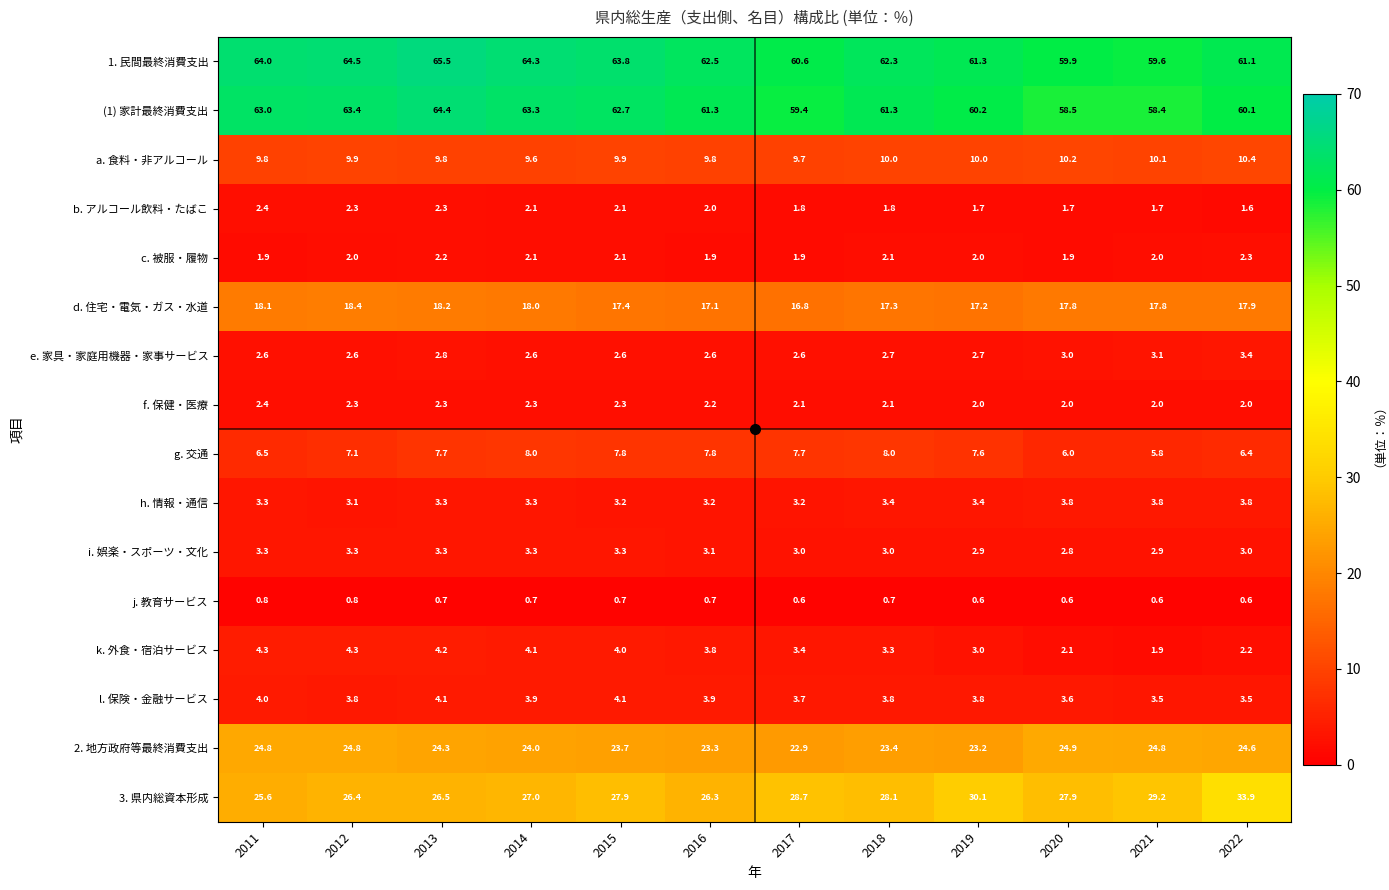

What is the total value across all series at 2018?

233.3